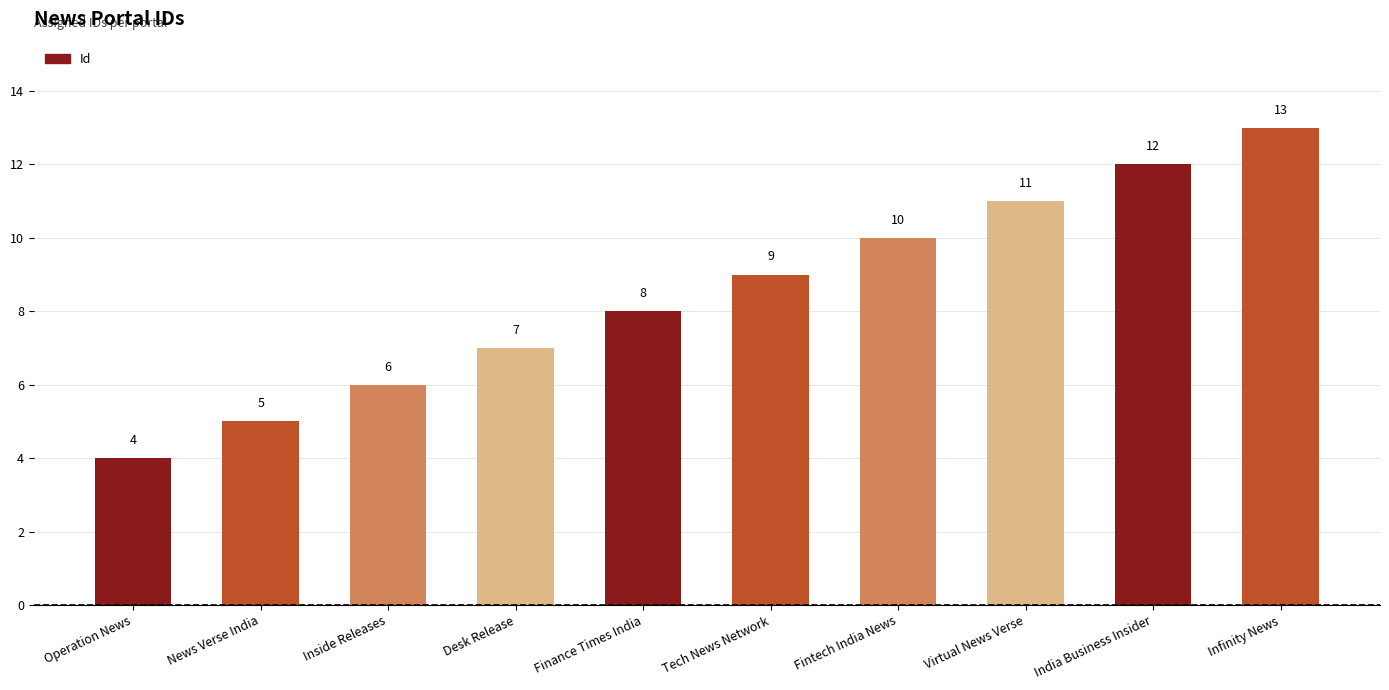

What is the value of the 4th bar from the left?

7